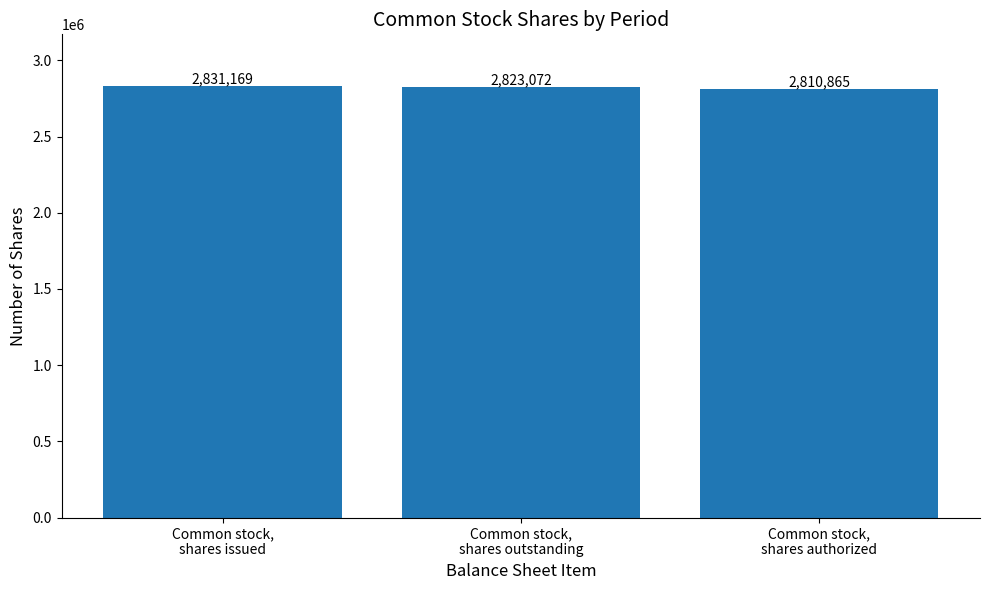

What is the greatest value displayed?

2831169